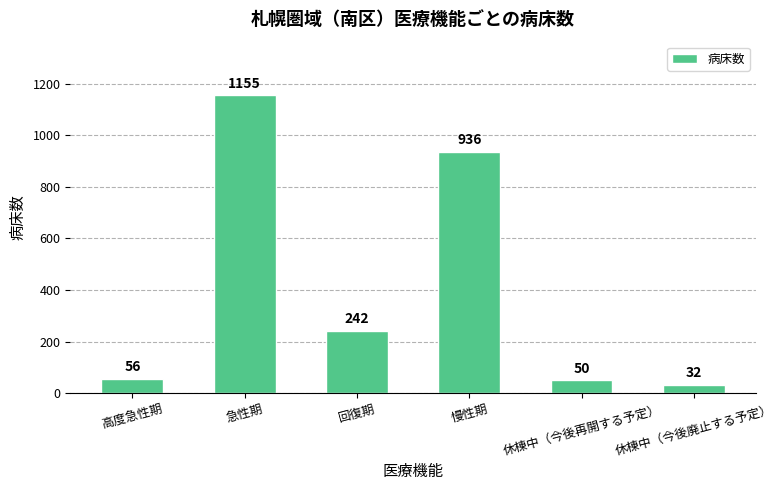

What is the greatest value displayed?

1155